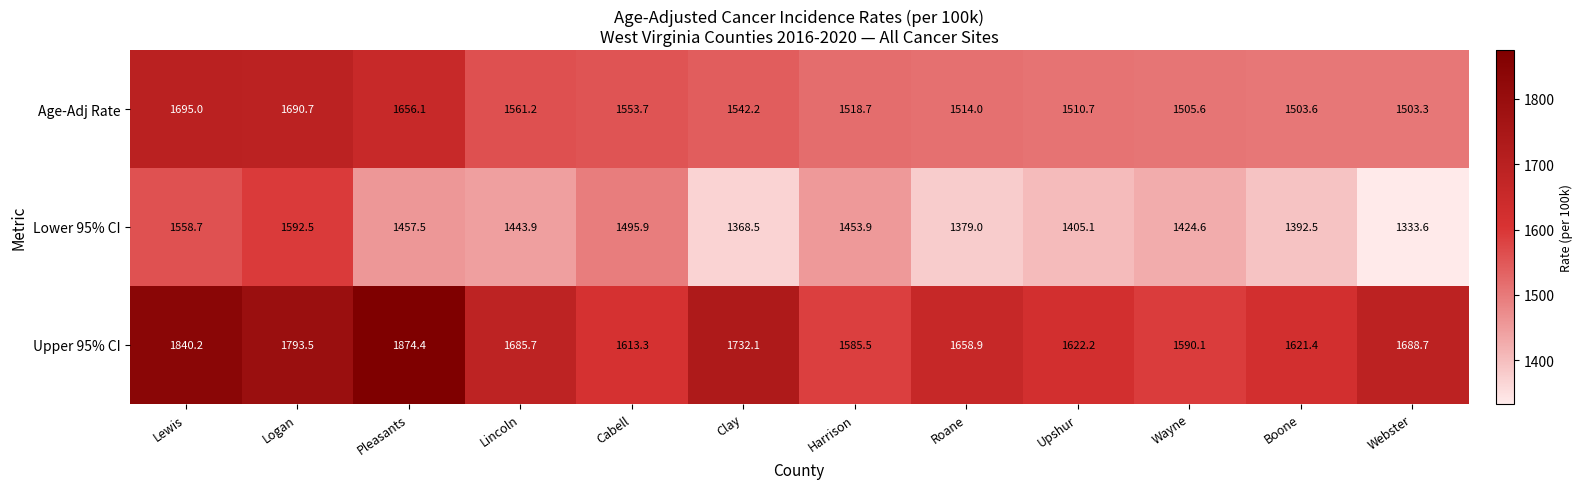

Rank the series by their average value, from highest to lowest.

Upper 95% CI, Age-Adj Rate, Lower 95% CI